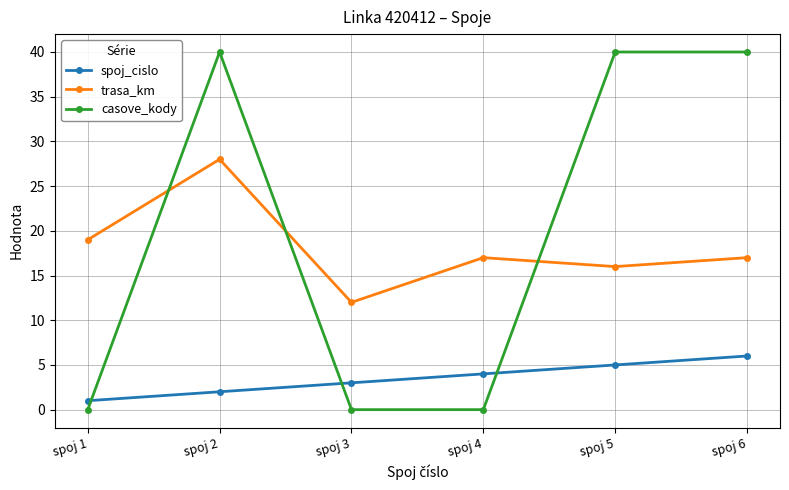

What is the minimum value for trasa_km?

12